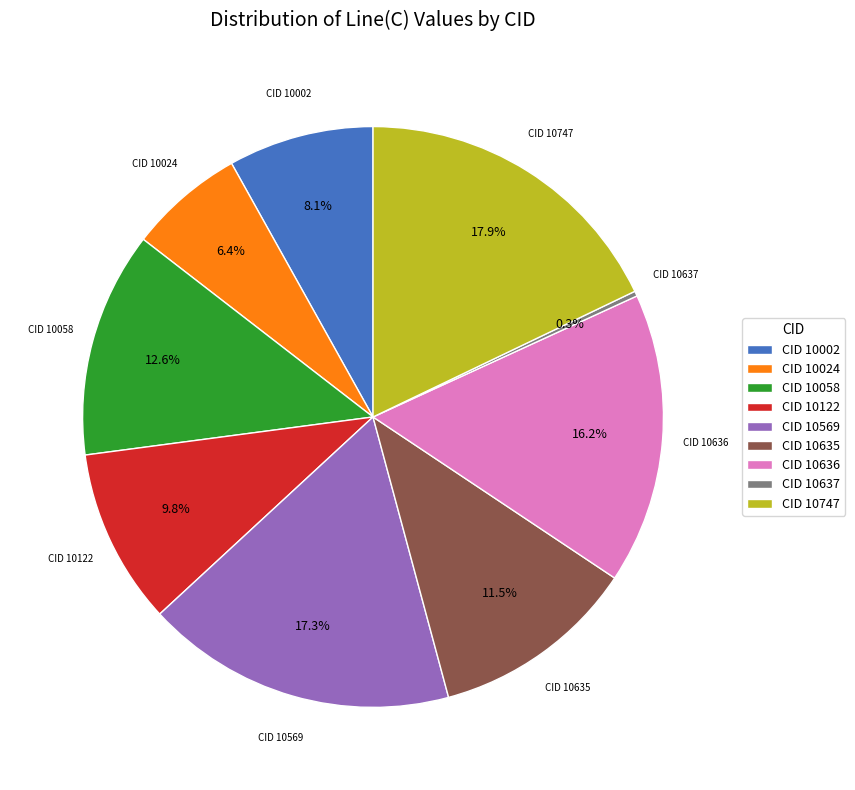

To the nearest percent, what is the difference between the largest and smallest slice percentages?

18%